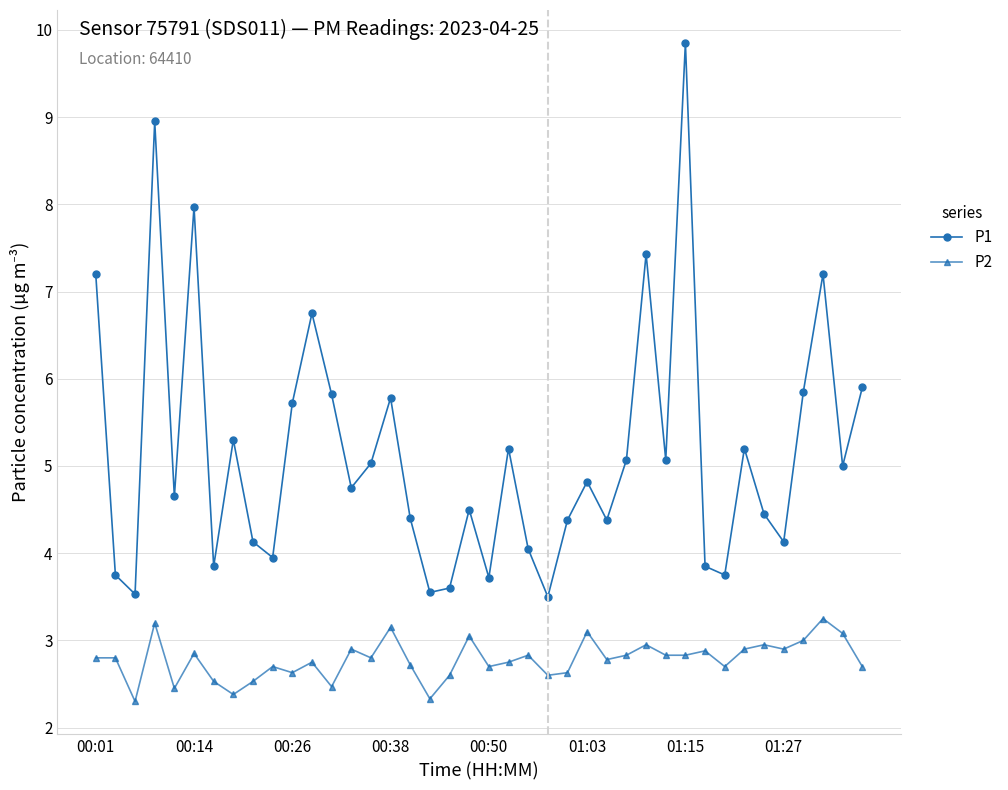

List the series in order of their overall mean, lowest first.

P2, P1